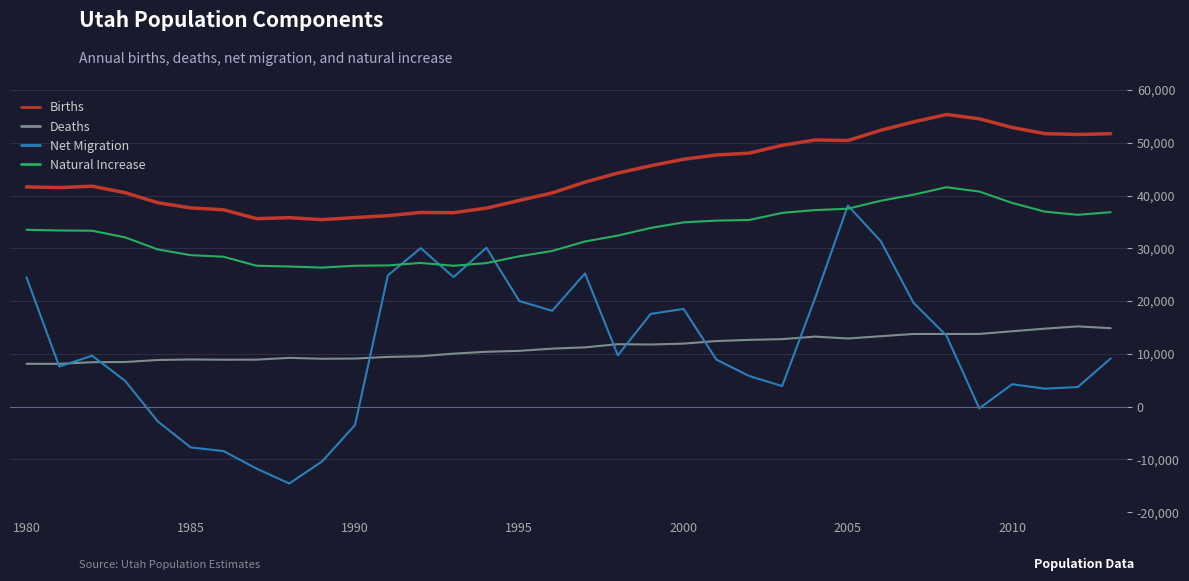

Does the chart display data point markers on the line(s)?

No